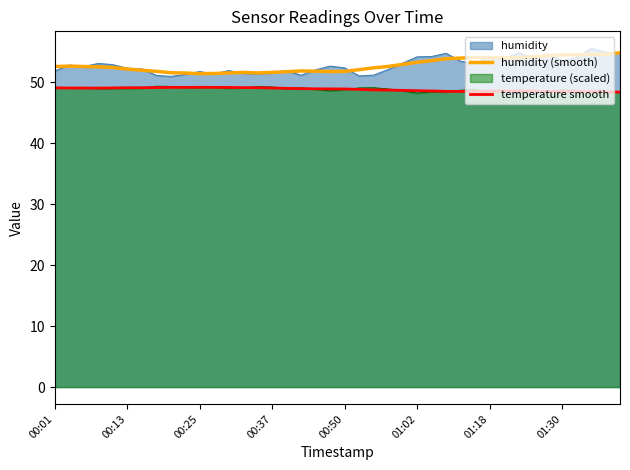

True or false: temperature smooth and humidity (smooth) cross at least once.

False